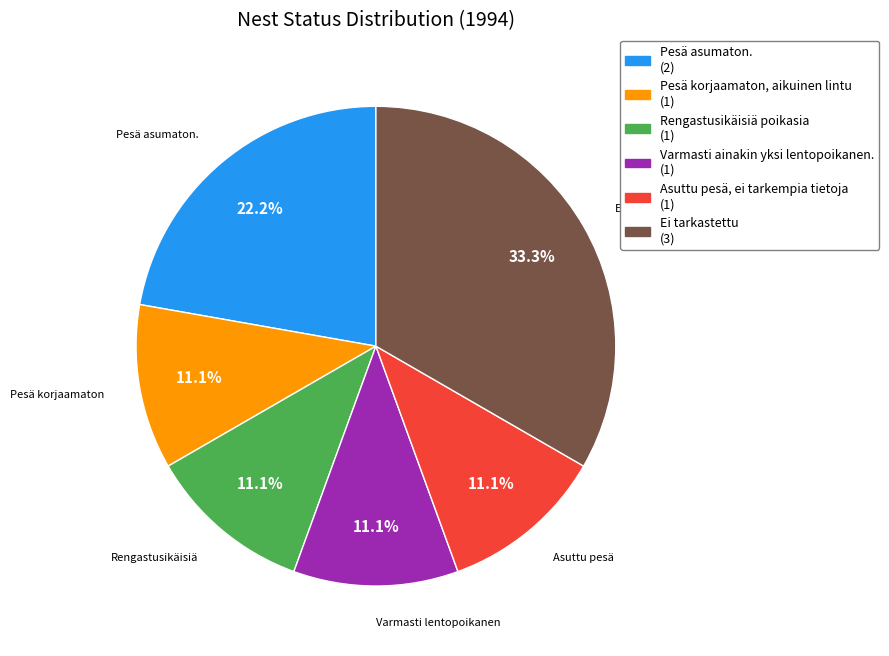

Which slice is the largest?

Ei tarkastettu